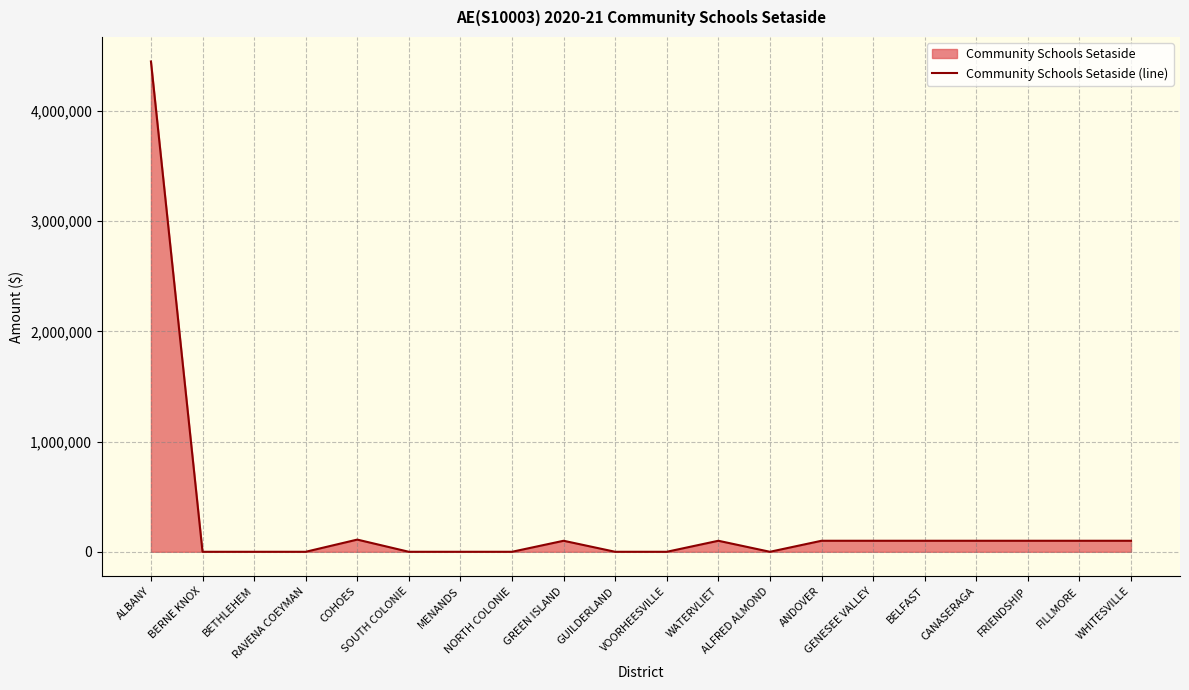

List the labels in order of value, smallest first.

BERNE KNOX, BETHLEHEM, RAVENA COEYMAN, SOUTH COLONIE, MENANDS, NORTH COLONIE, GUILDERLAND, VOORHEESVILLE, ALFRED ALMOND, GREEN ISLAND, WATERVLIET, ANDOVER, GENESEE VALLEY, BELFAST, CANASERAGA, FRIENDSHIP, FILLMORE, WHITESVILLE, COHOES, ALBANY